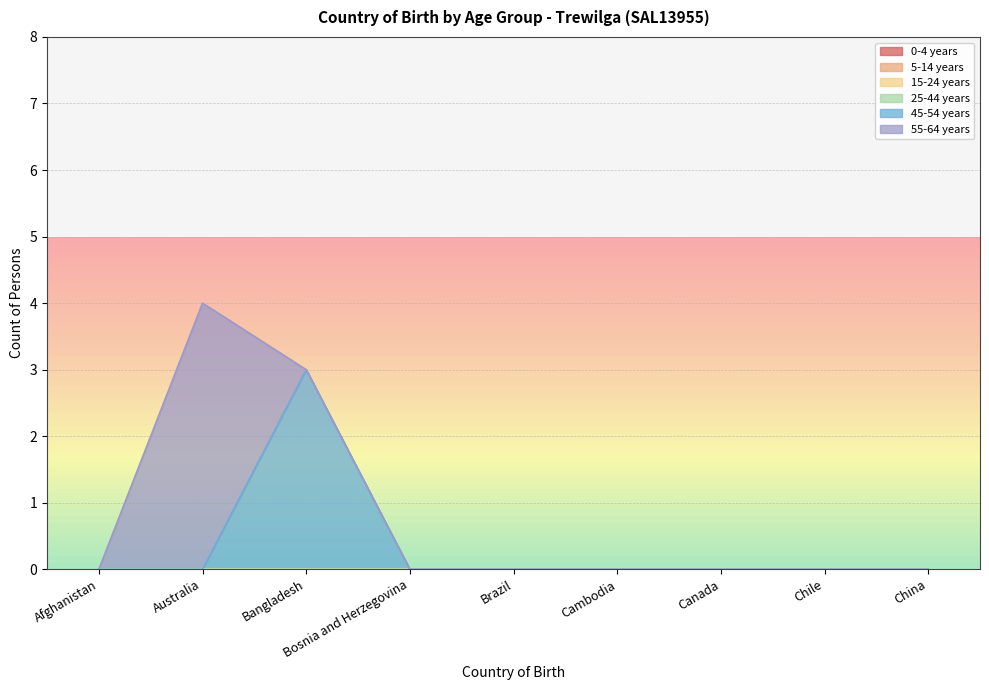

What are all the series names shown in the legend?

0-4 years, 5-14 years, 15-24 years, 25-44 years, 45-54 years, 55-64 years